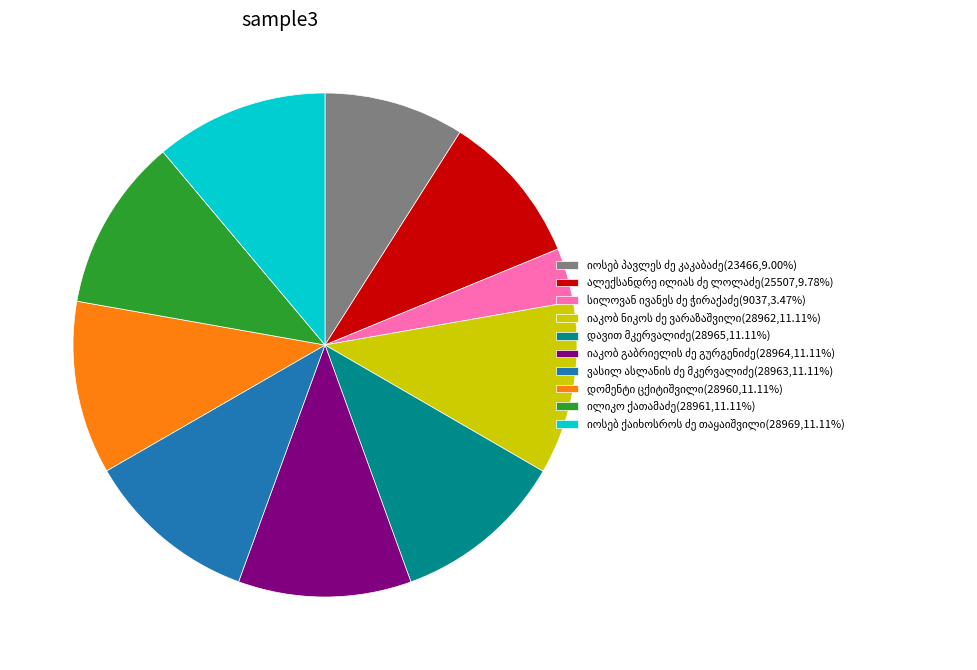

Is there a majority slice in this chart?

No